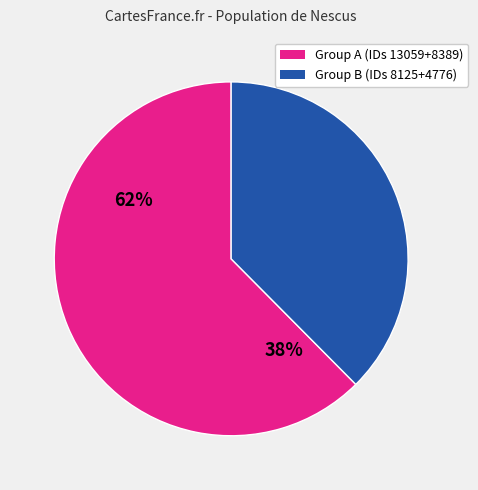

Is there any slice that represents more than half of the pie?

Yes